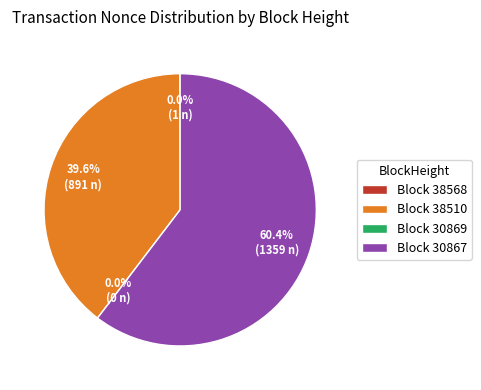

Between 30869 and 38568, which is larger?

38568